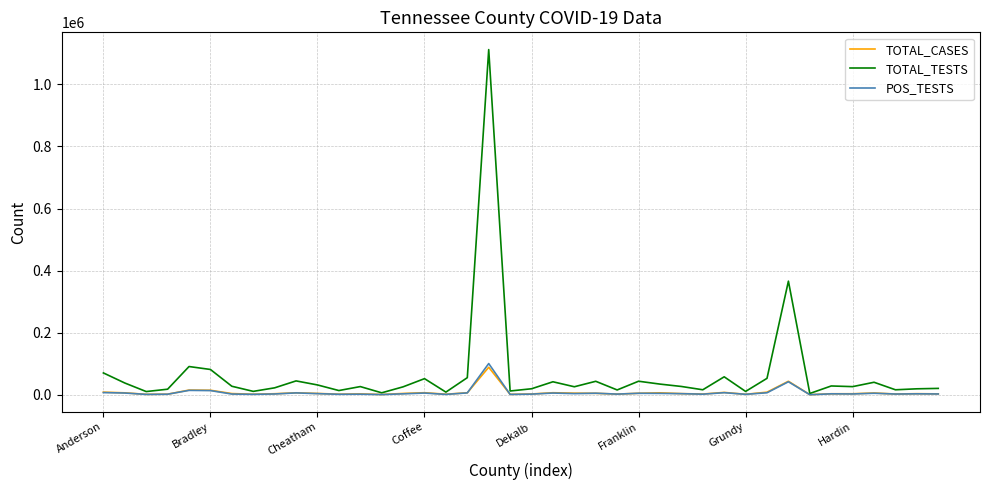

Which series has the largest total across all categories?

TOTAL_TESTS